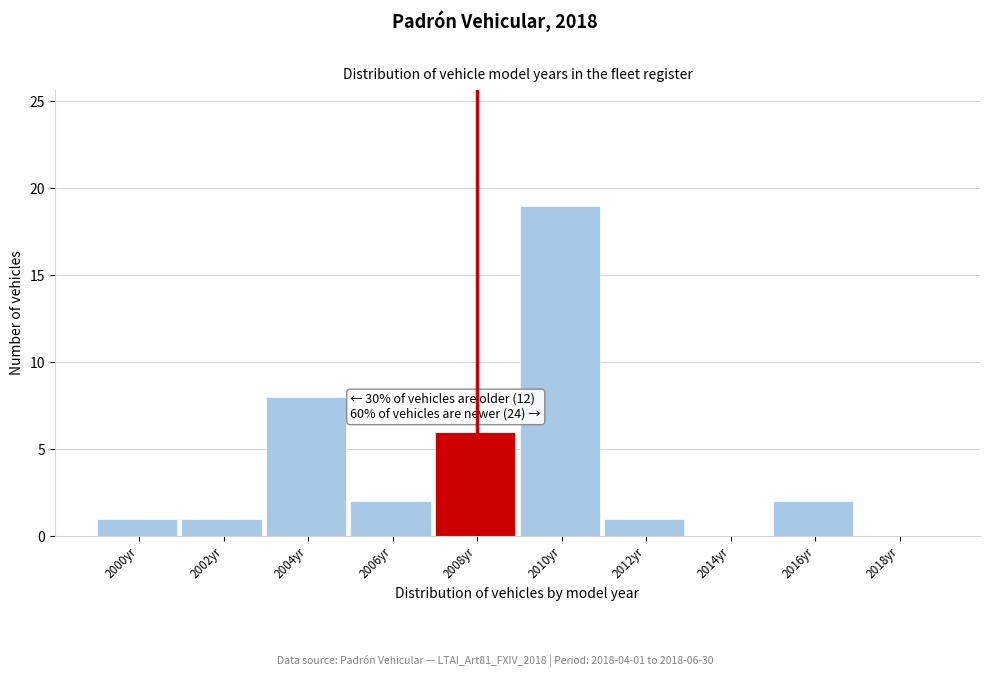

Reading right to left, extract all data points from this chart.

2018yr=0	2016yr=2	2014yr=0	2012yr=1	2010yr=19	2008yr=6	2006yr=2	2004yr=8	2002yr=1	2000yr=1